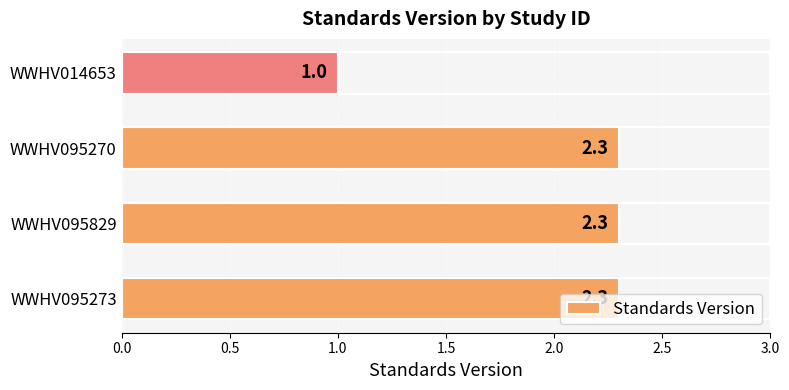

What is the sum of all values?

7.9